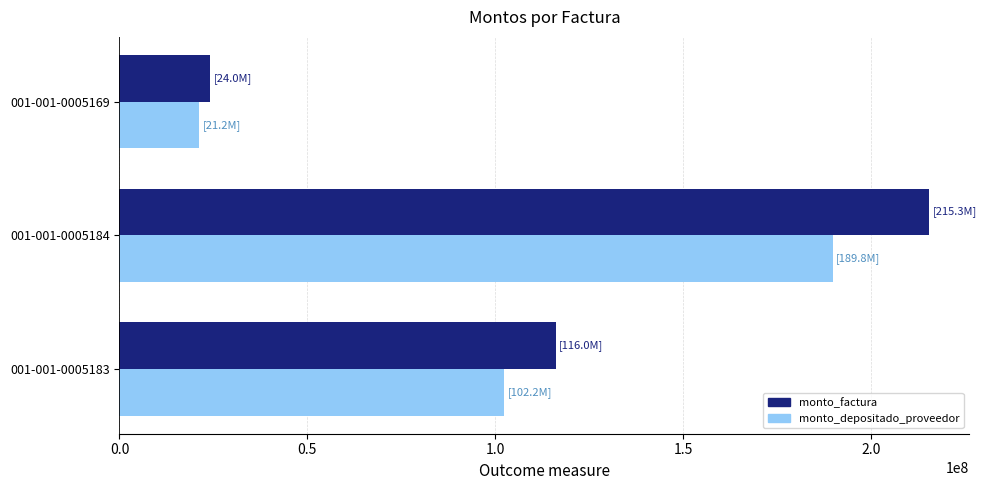

Which series has the largest total across all categories?

monto_factura